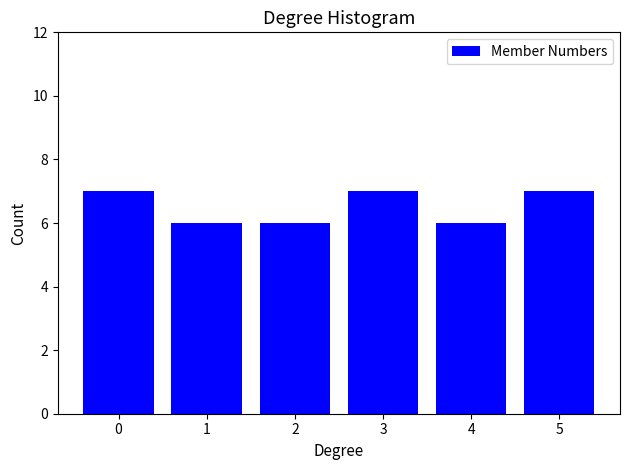

Reading right to left, what are all the values shown in this chart?

5=7	4=6	3=7	2=6	1=6	0=7